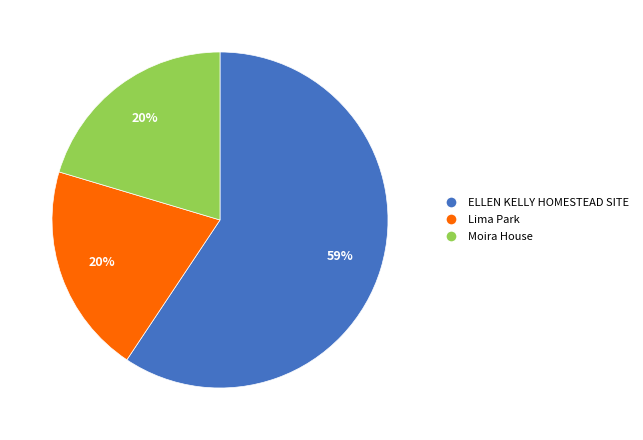

What is the ratio of the value at Moira House to the value at Lima Park?

1.0